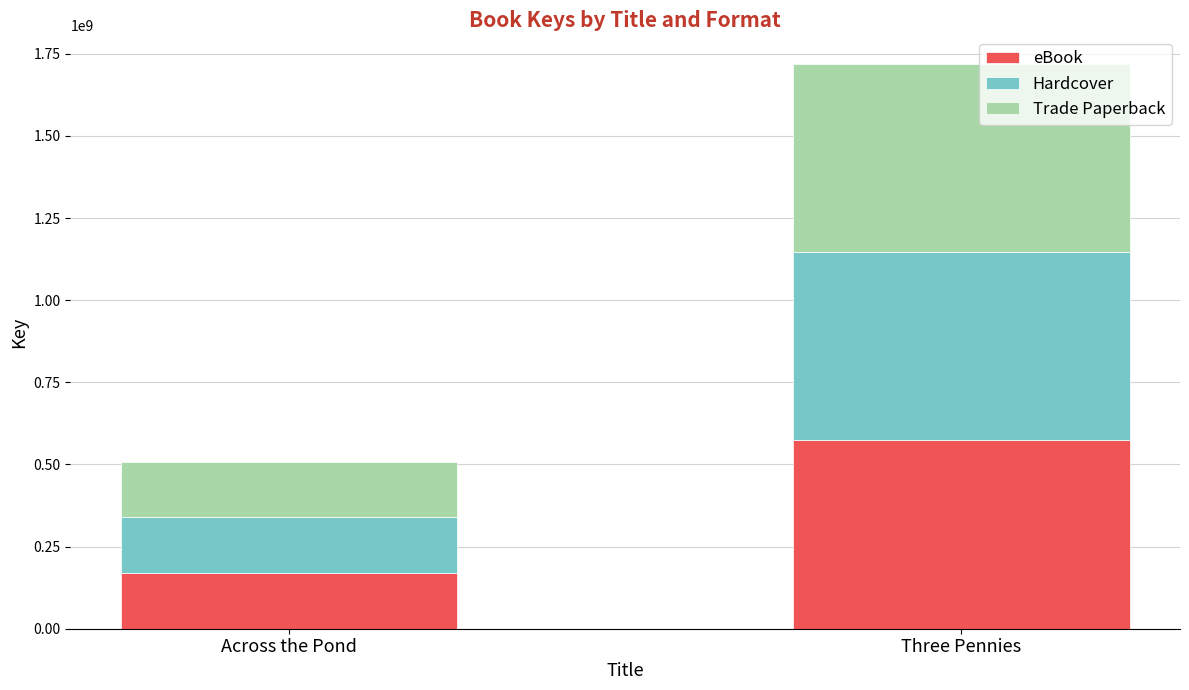

How many values in the eBook series are below 573358033?

1